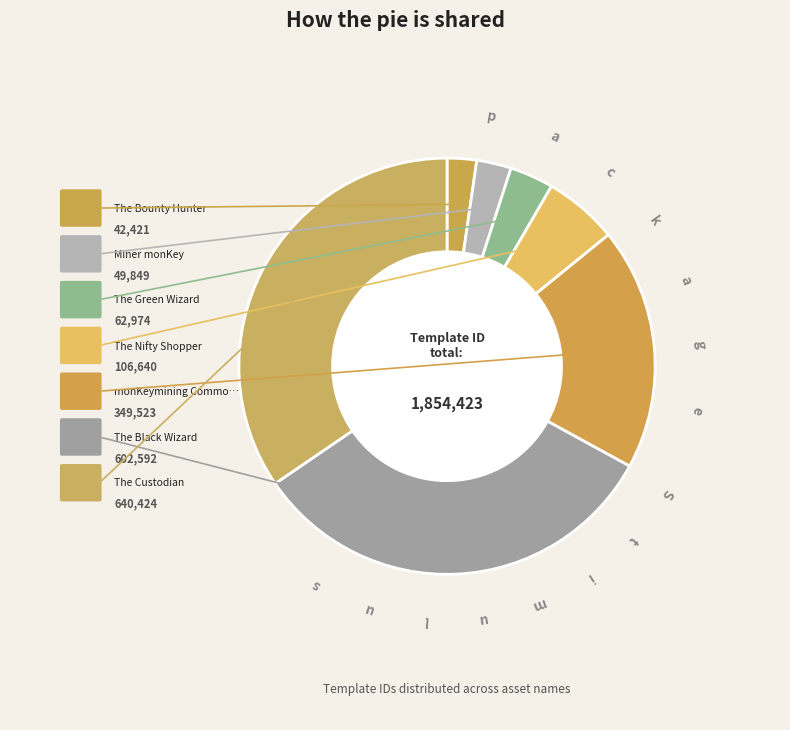

Rank the categories by value from highest to lowest.

The Custodian, The Black Wizard, monKeymining Common Loyalty Badge, The Nifty Shopper, The Green Wizard, Miner monKey, The Bounty Hunter